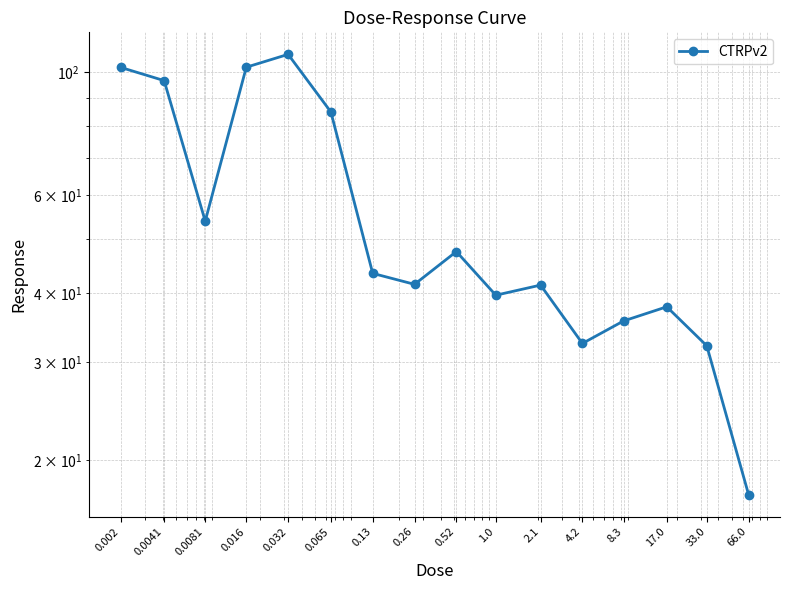

Rank the categories by value from lowest to highest.

66.0, 33.0, 4.2, 8.3, 17.0, 1.0, 2.1, 0.26, 0.13, 0.52, 0.0081, 0.065, 0.0041, 0.002, 0.016, 0.032